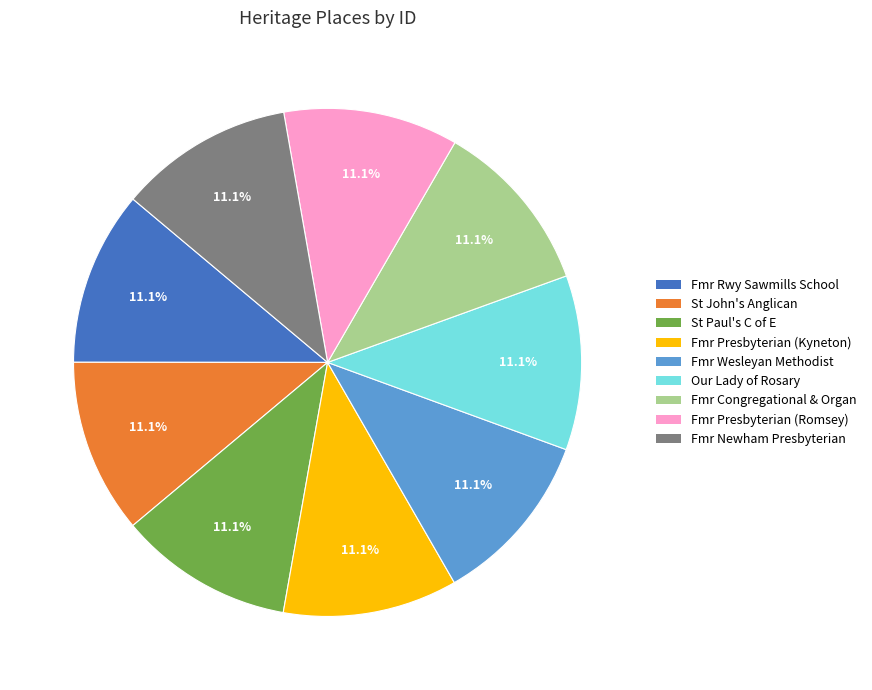

Is there any slice that represents more than half of the pie?

No